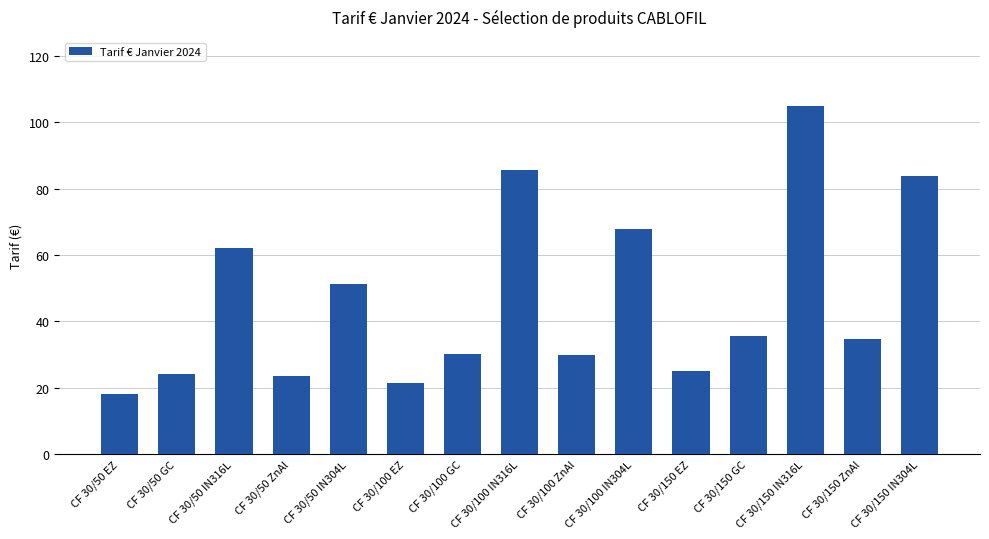

What is the sum of the values at CF 30/150 GC and CF 30/150 EZ?

60.5